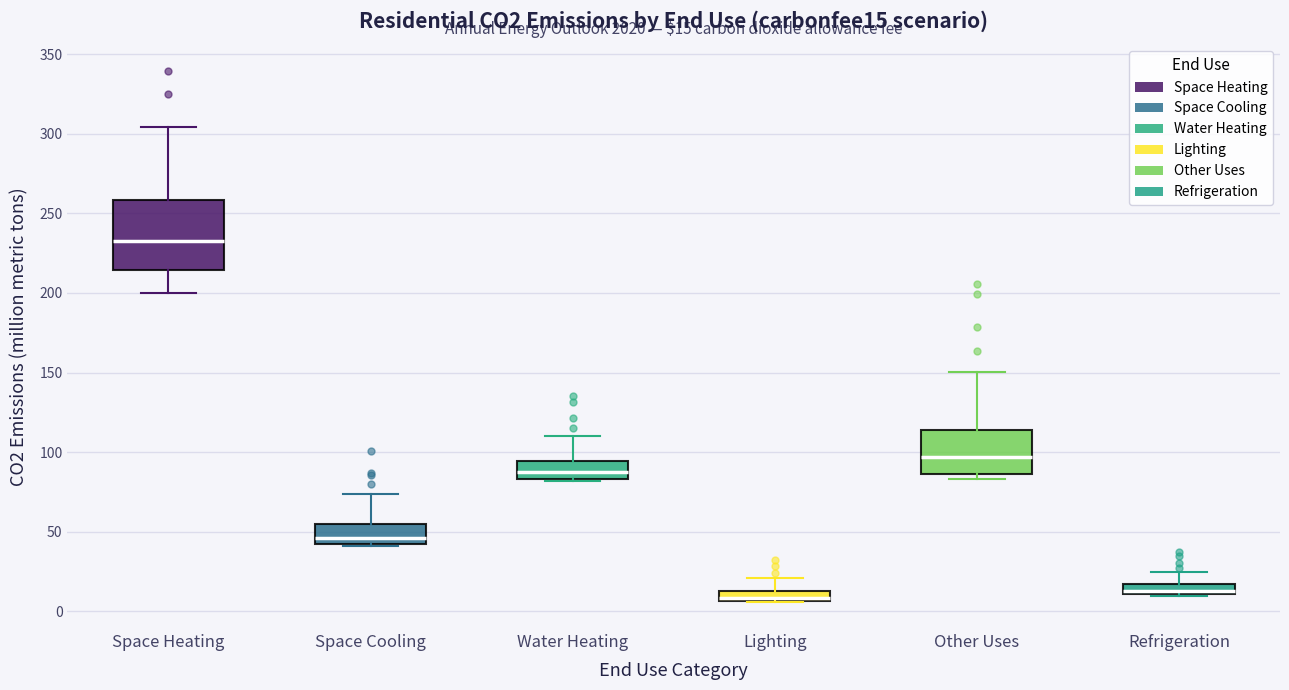

Which box's median line is the highest?

Space Heating